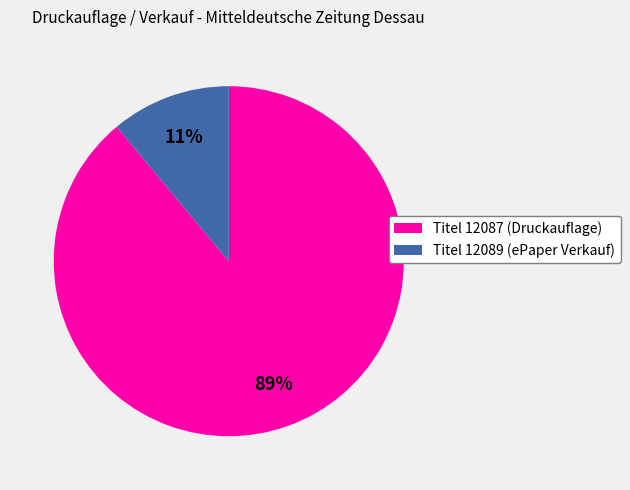

Count the number of slices in the pie.

2